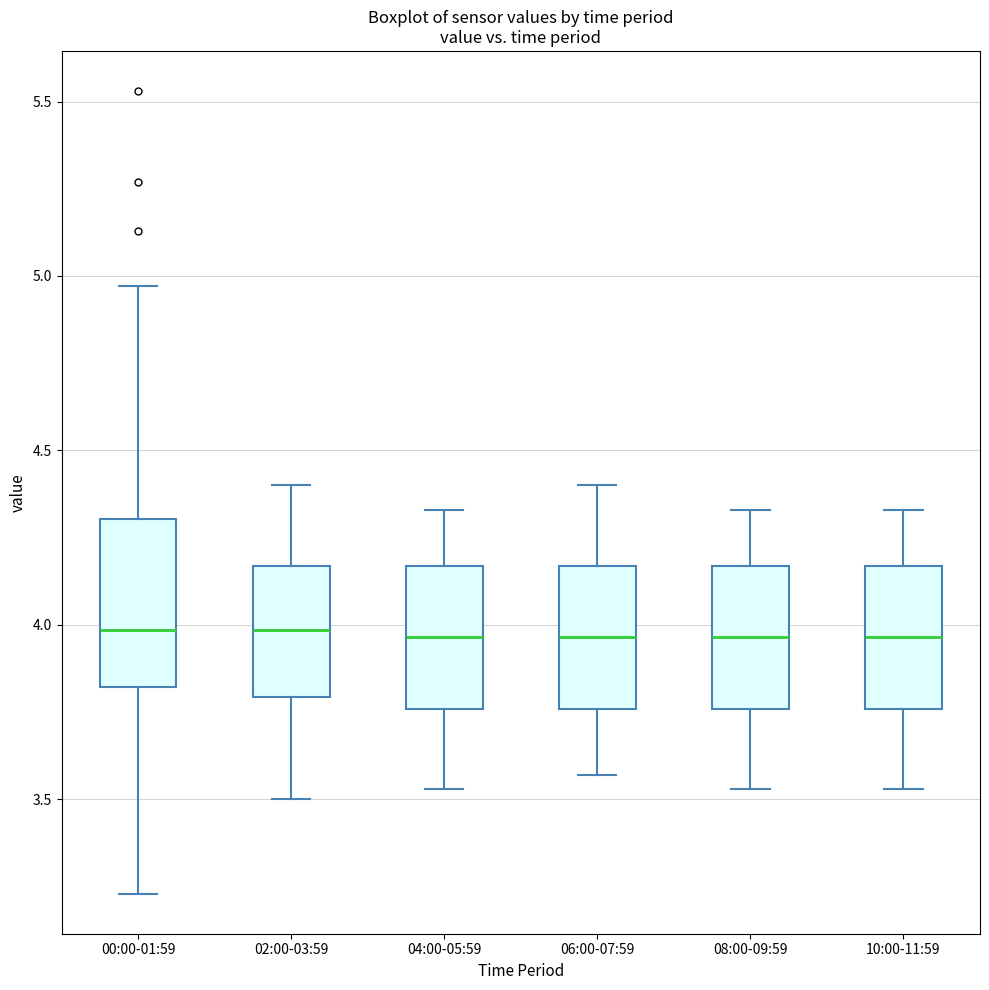

Which box is the tallest, from its lower edge to its upper edge?

00:00-01:59